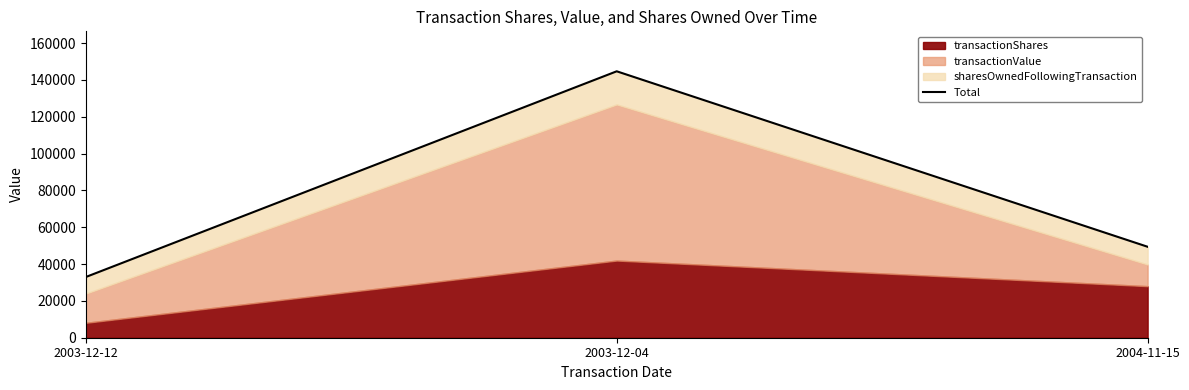

What is the difference between the maximum and second lowest values?

95269